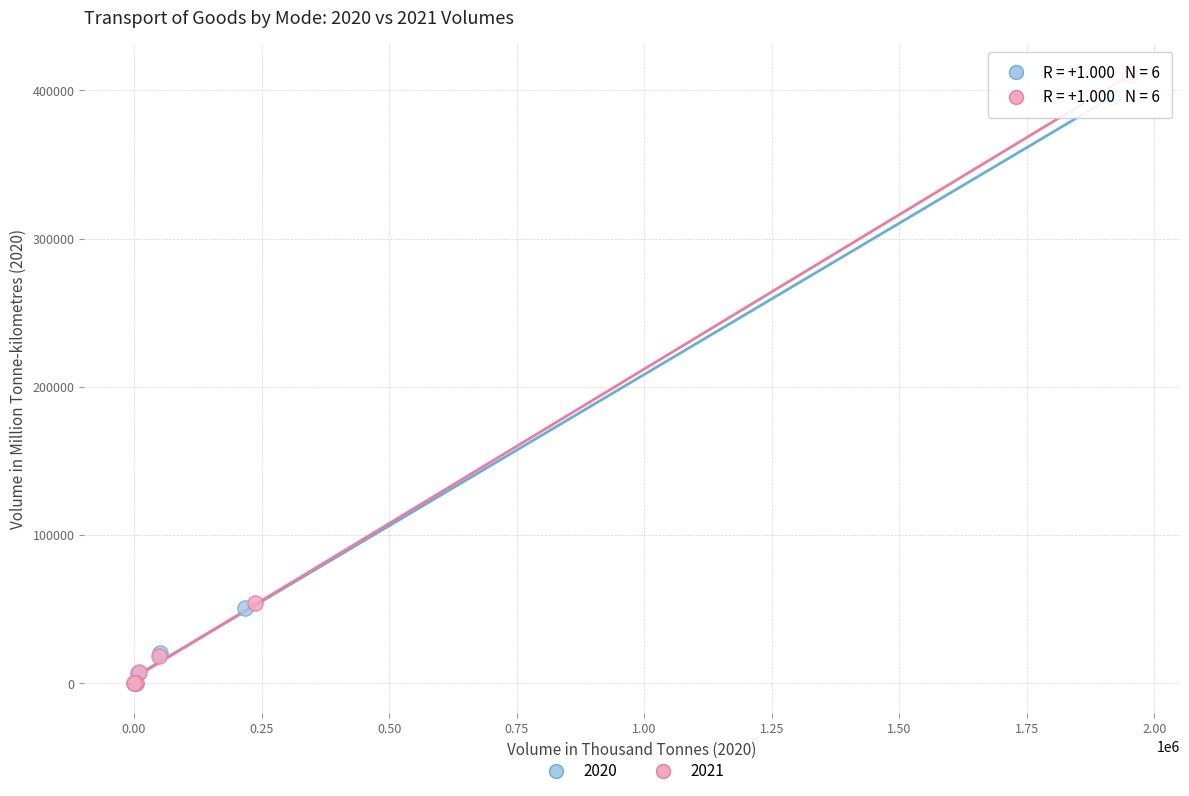

Which series has the widest spread of Y values?

2021